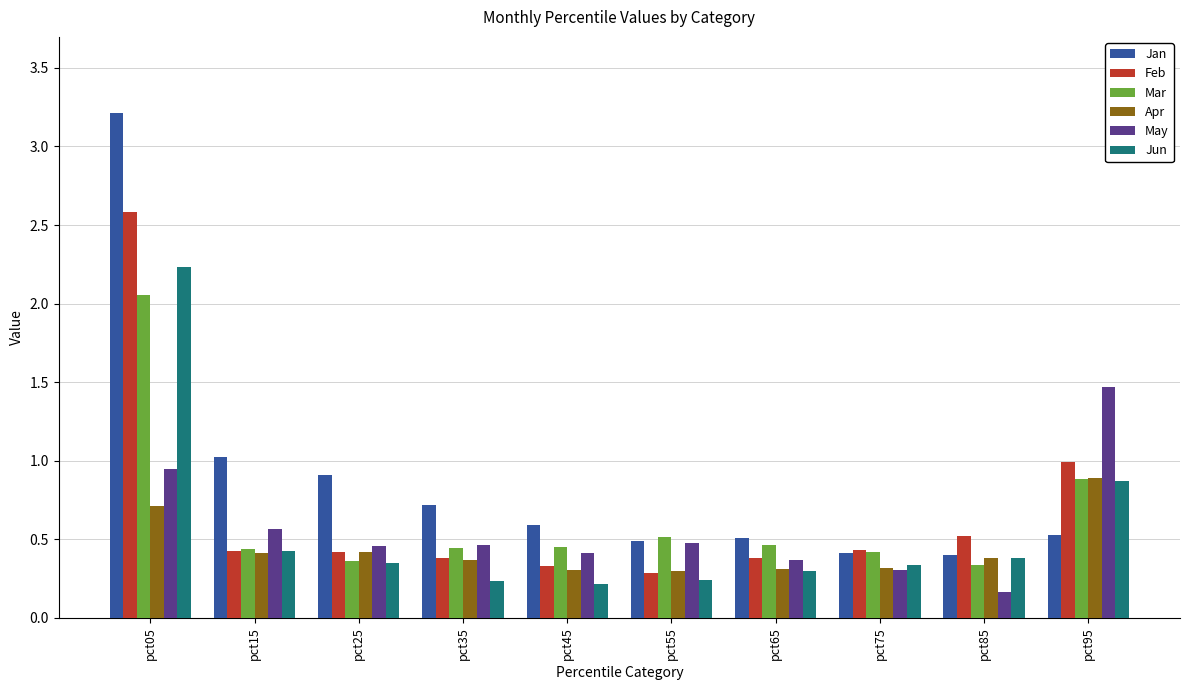

How many bars are there in total?

60